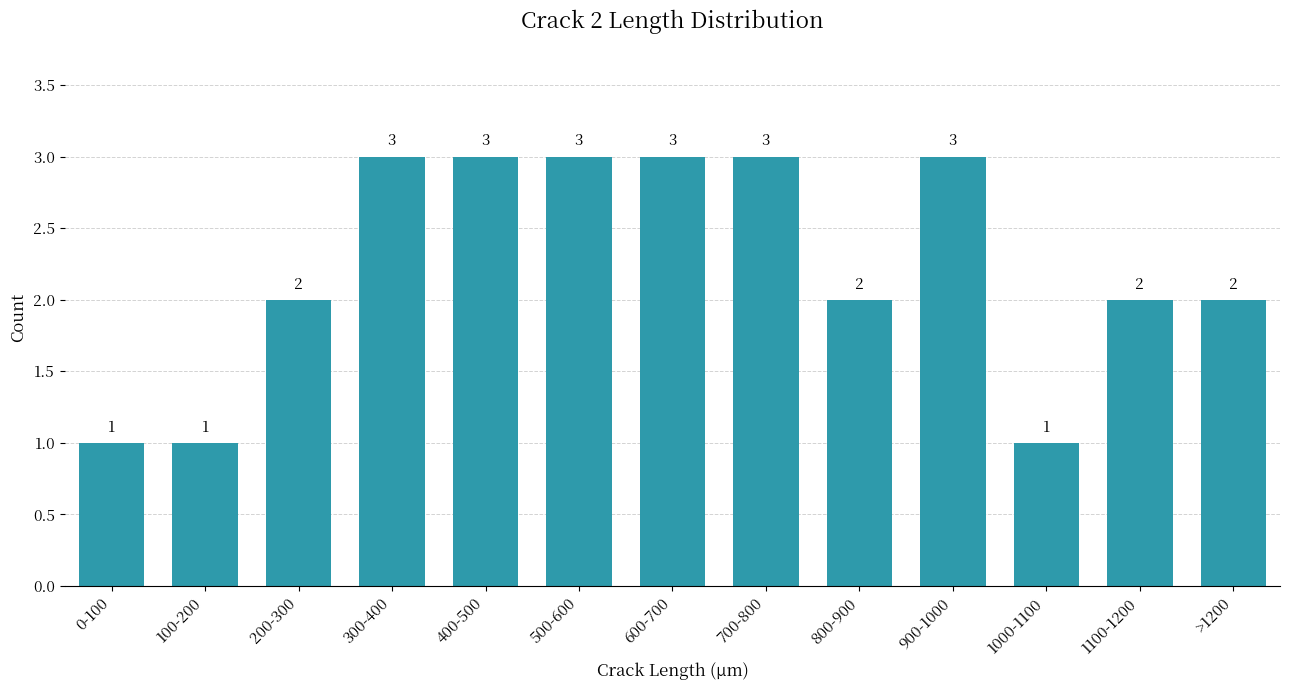

Reading left to right, what are all the values shown in this chart?

1	1	2	3	3	3	3	3	2	3	1	2	2